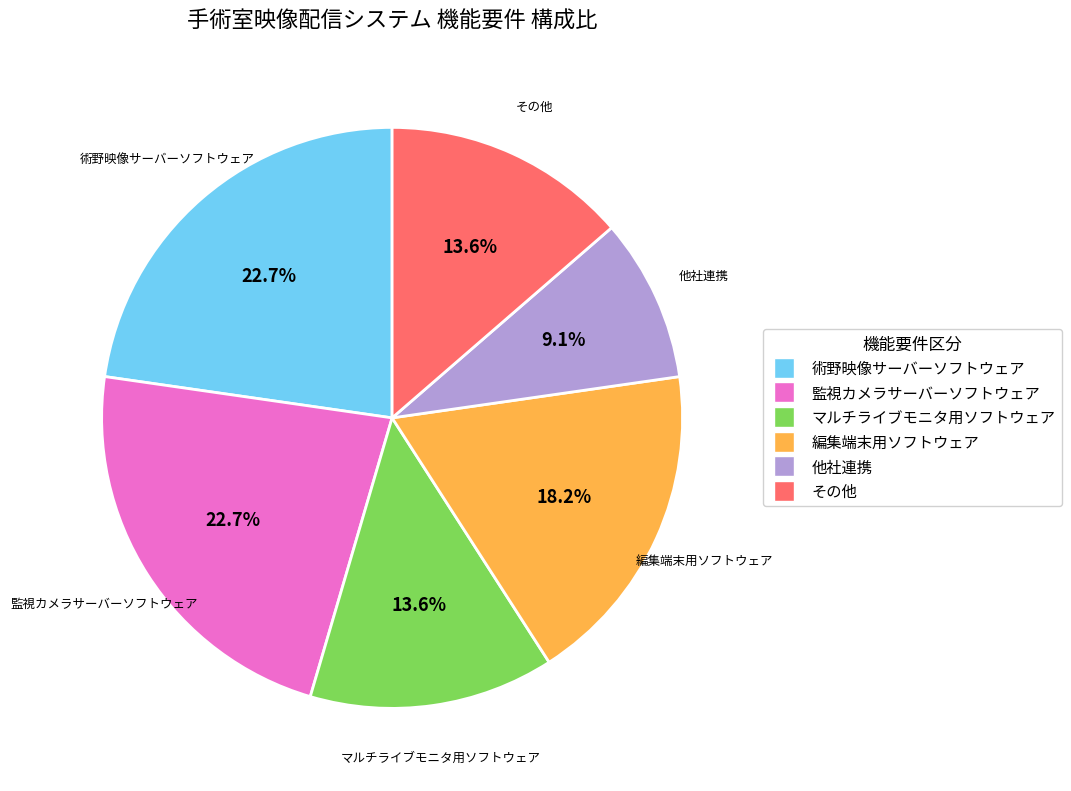

What is the smallest slice in the pie chart?

他社連携